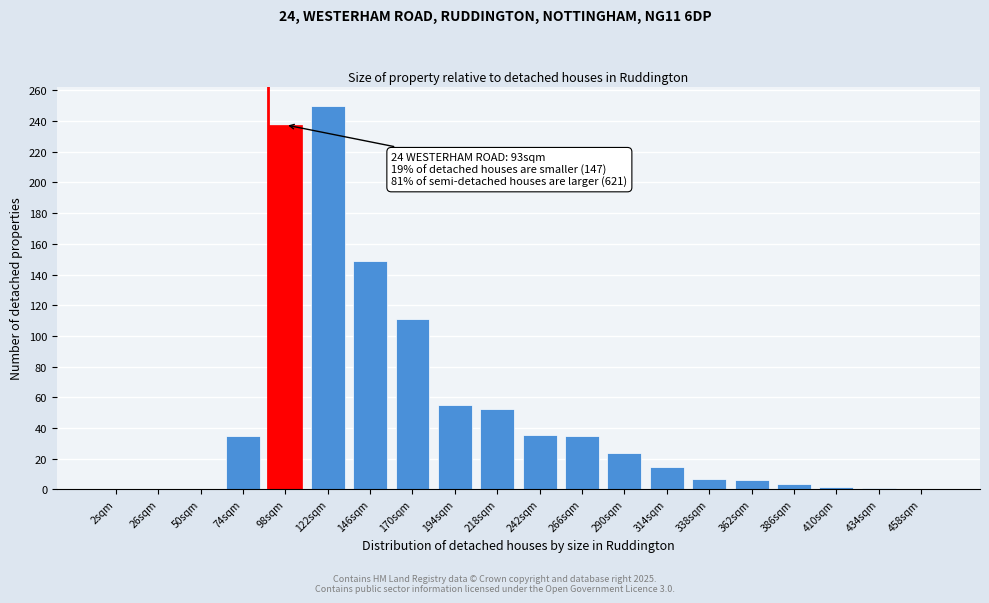

What is the approximate value at 242sqm?

35.2